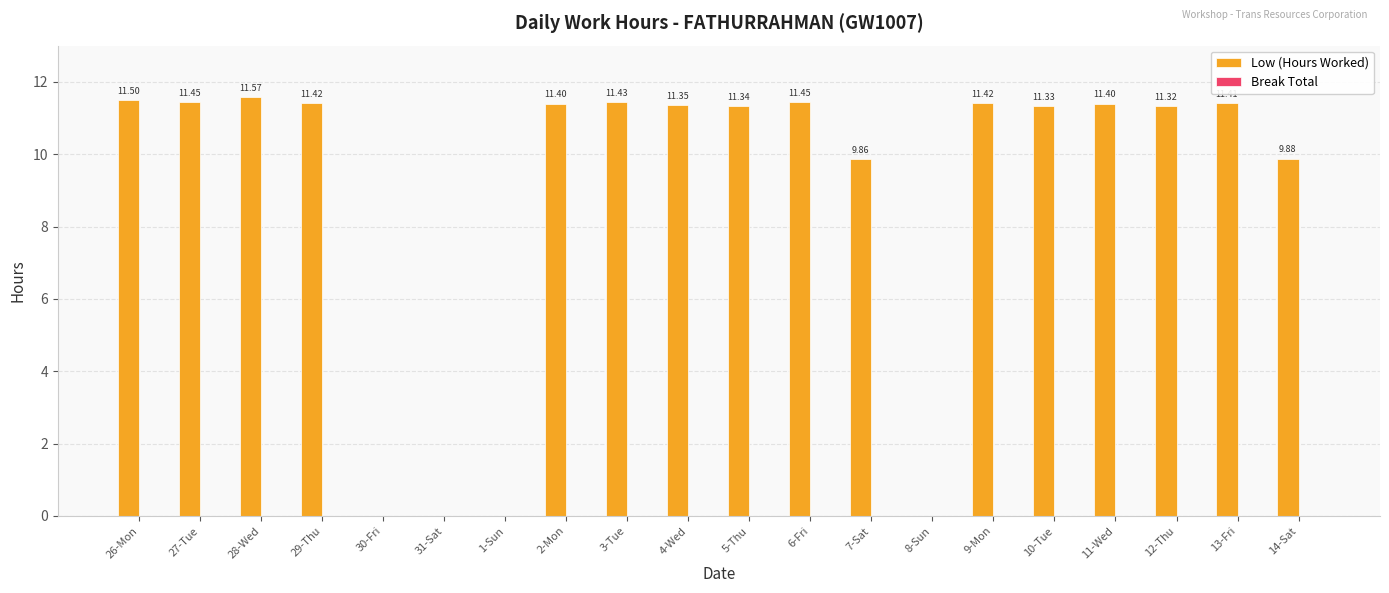

Which has a higher value, 6-Fri or 5-Thu?

6-Fri